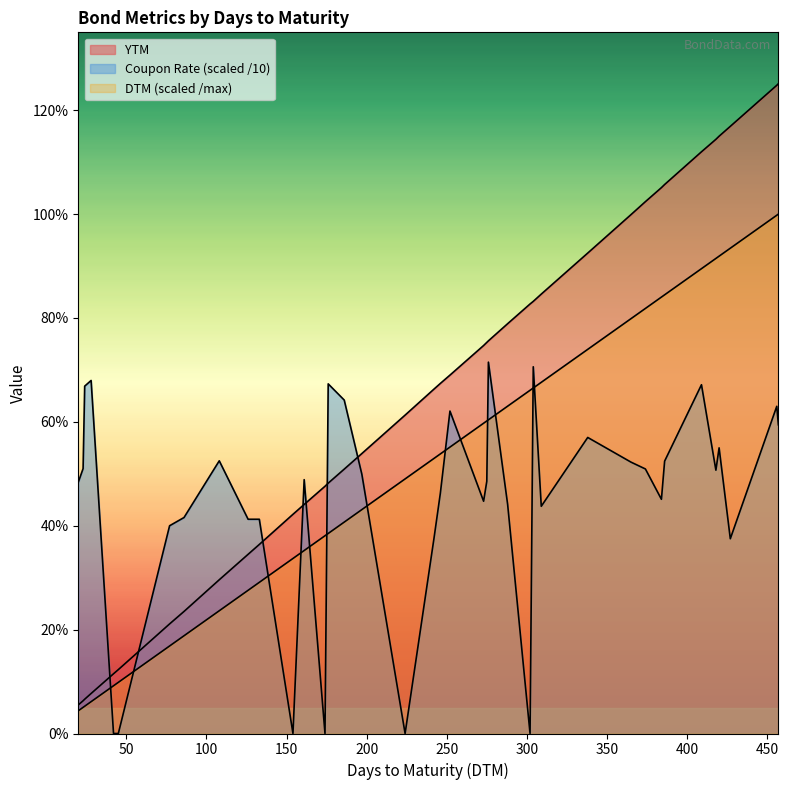

The value of YTM at 302 is 1.4. True or false?

False